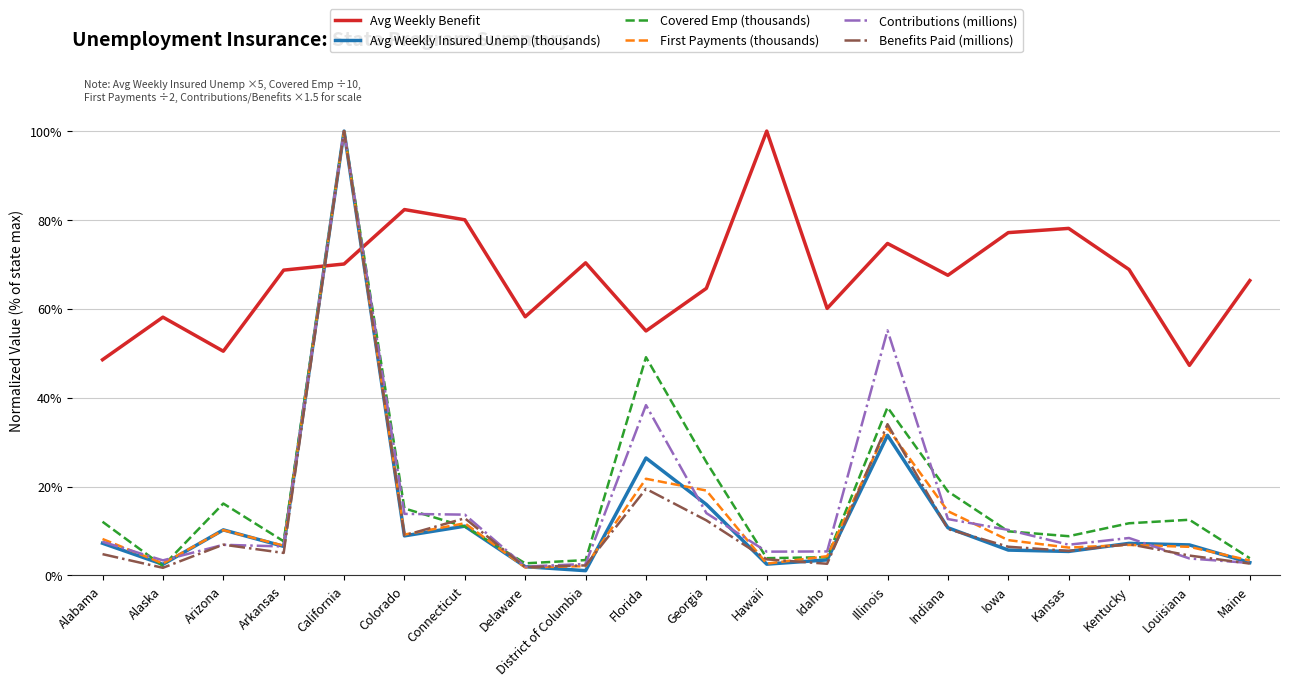

How many lines are shown in the chart?

6